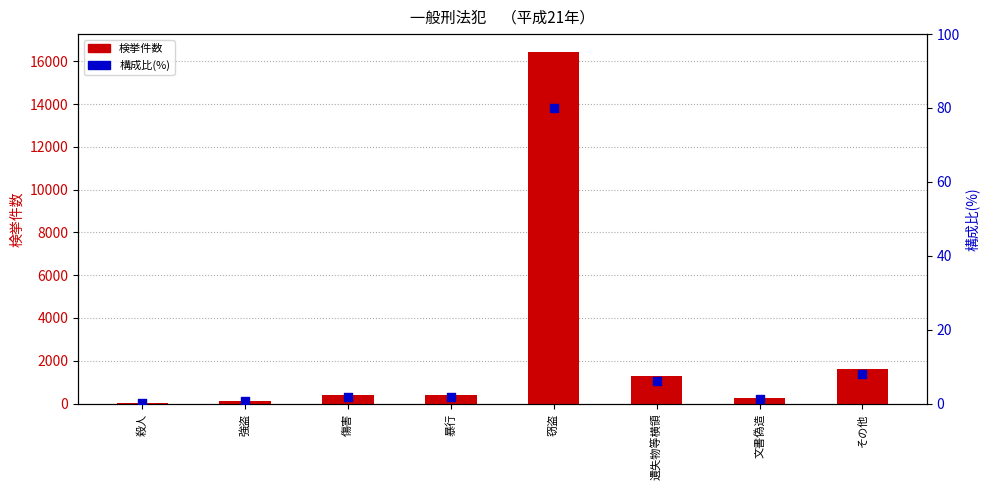

Is the value of 検挙件数 at その他 greater than the value of 構成比(%) at 殺人?

Yes